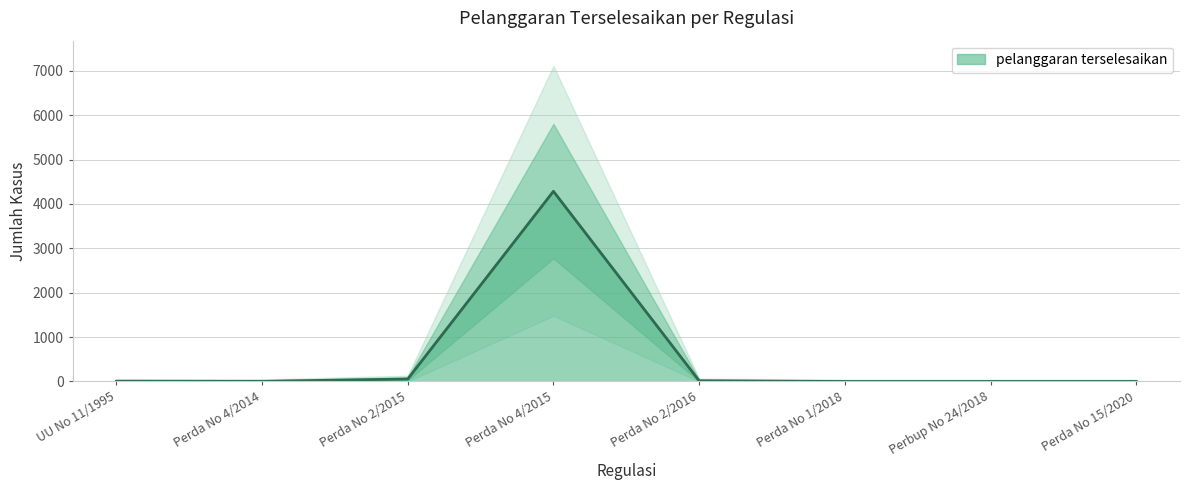

At which label is the value closest to 2142?

Perda No 2/2015